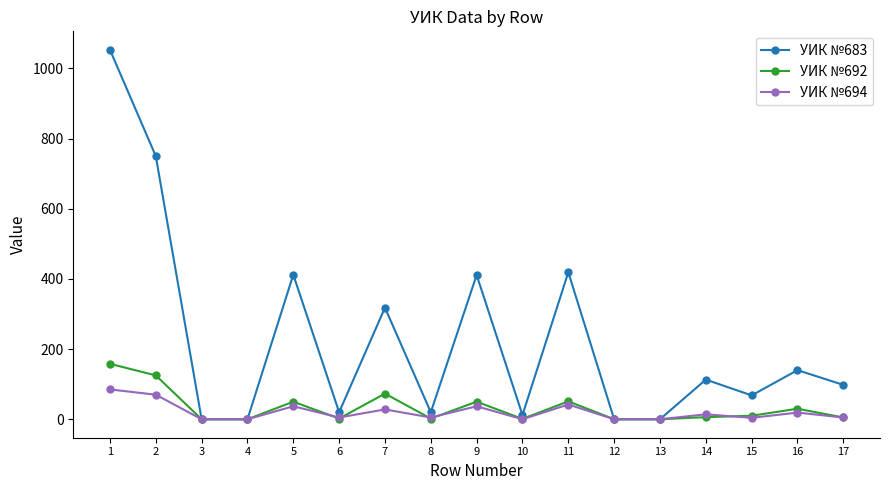

What is the average value of the УИК №694 series?

21